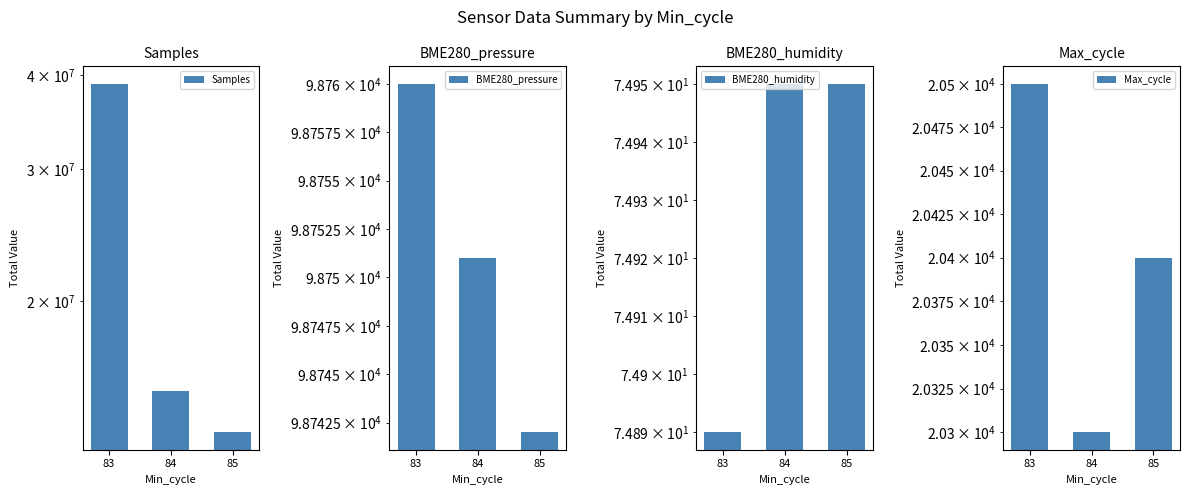

Which series changed the most between 83 and 85?

Samples